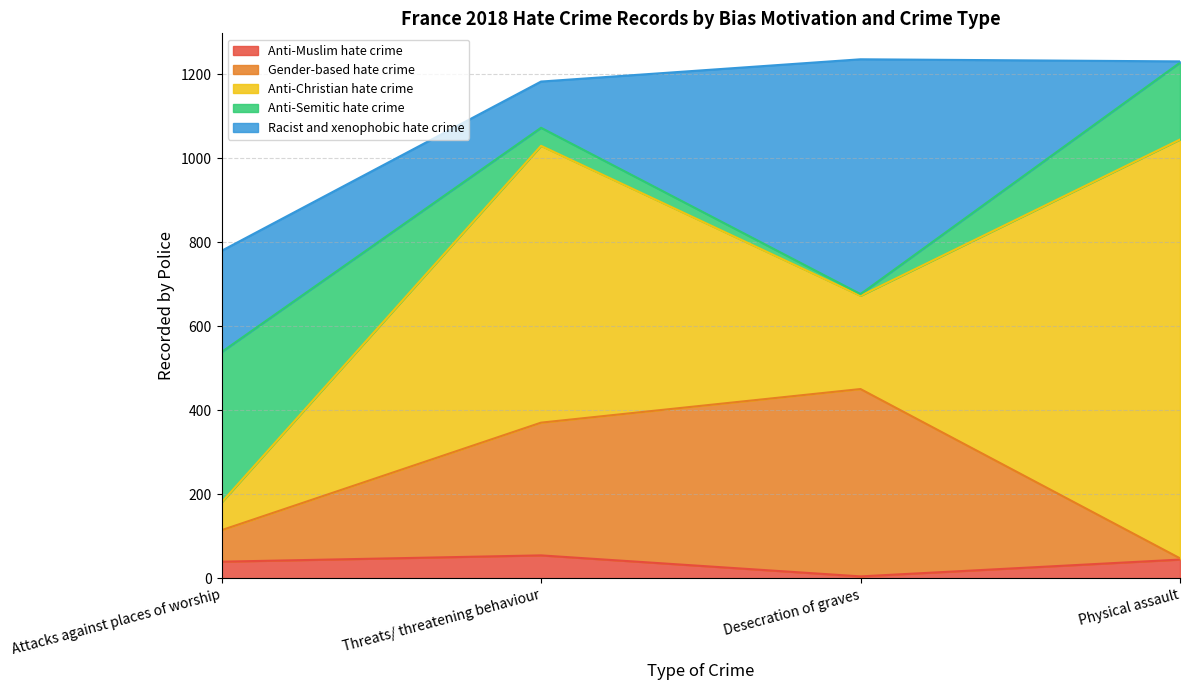

How many categories are shown in the chart?

4